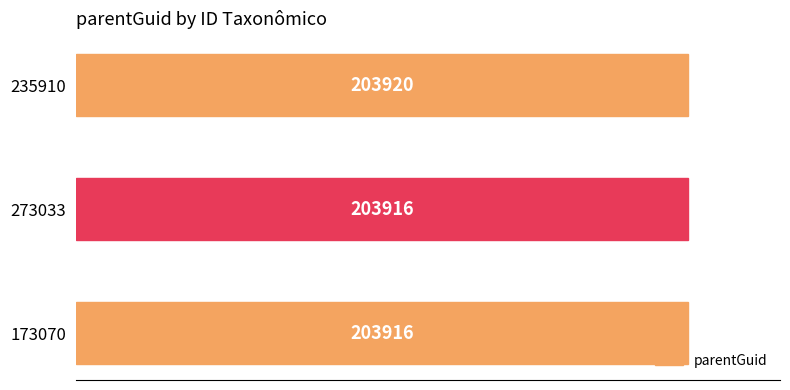

What is the change in value from 273033 to 235910?

+4